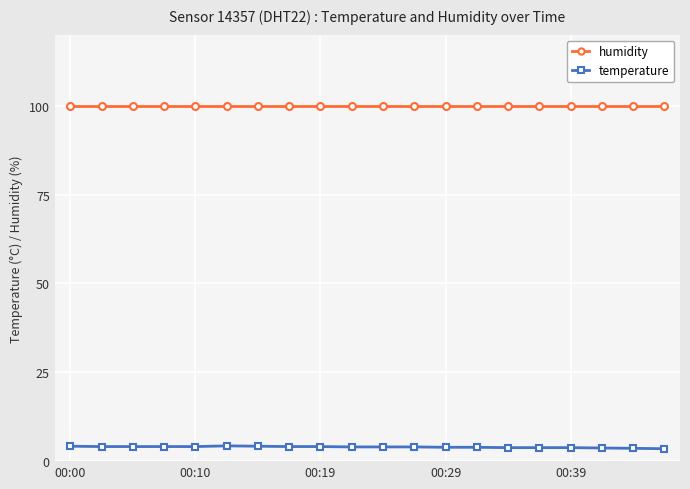

What is the minimum value for humidity?

99.9